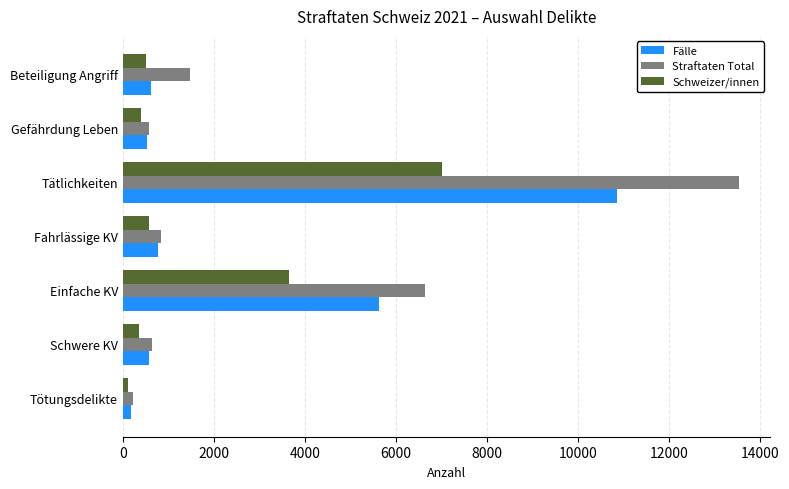

Which category has the highest value in the Fälle series?

Tätlichkeiten